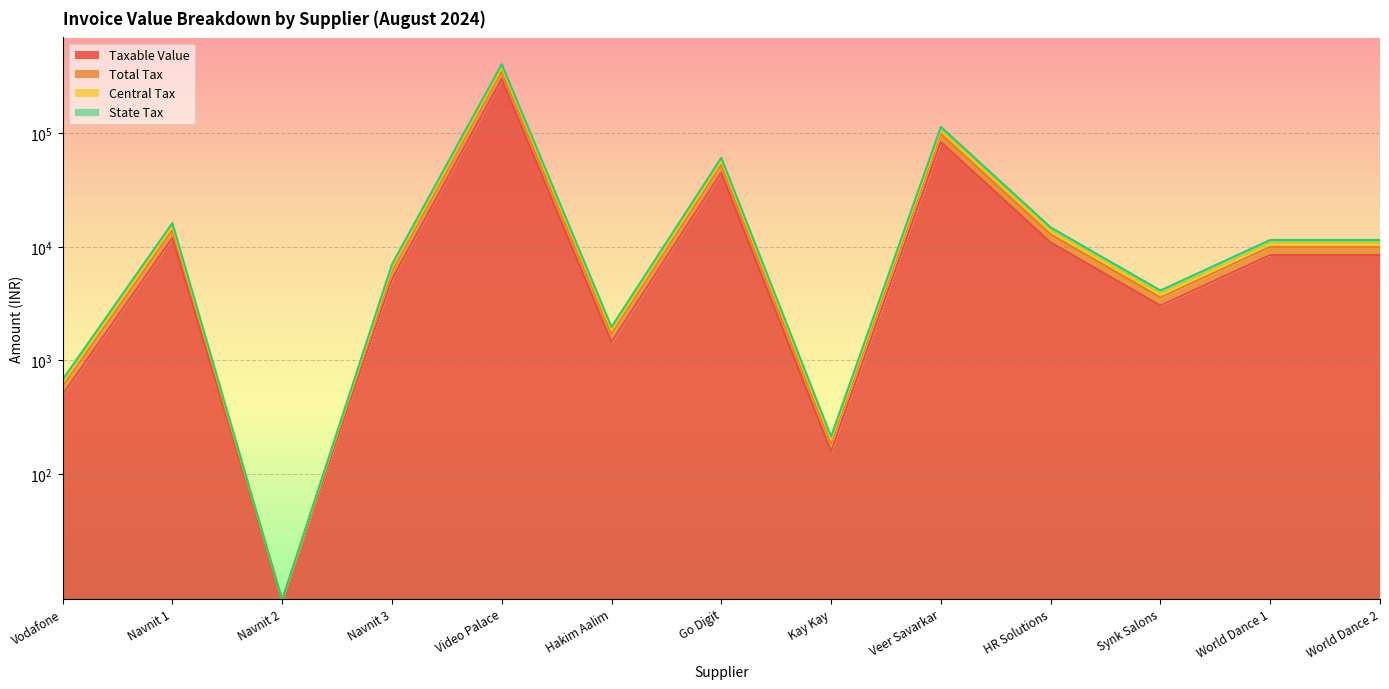

Reading left to right, list all the values displayed in this chart.

Taxable Value: 499.0	11944.2	0.0	5170.0	300000.0	1450.0	44938.6	156.8	84000.0	10932.0	3040.0	8475.0	8475.0
Total Tax: 678.6	16244.1	0.0	7031.2	408000.0	1972.0	61116.4	213.2	114240.0	14867.5	4134.4	11526.0	11526.0
Central Tax: 633.7	15169.1	0.0	6565.9	381000.0	1841.5	57072.0	199.1	106680.0	13883.6	3860.8	10763.2	10763.2
State Tax: 588.8	14094.1	0.0	6100.6	354000.0	1711.0	53027.5	185.0	99120.0	12899.8	3587.2	10000.5	10000.5